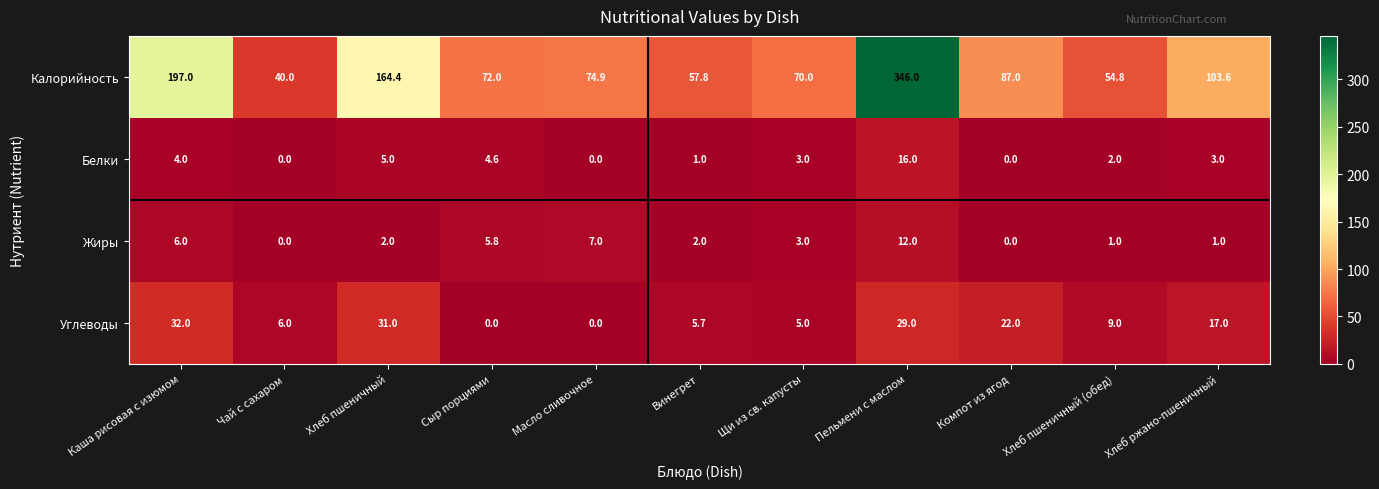

At which category is the sum across all series the highest?

Пельмени с маслом